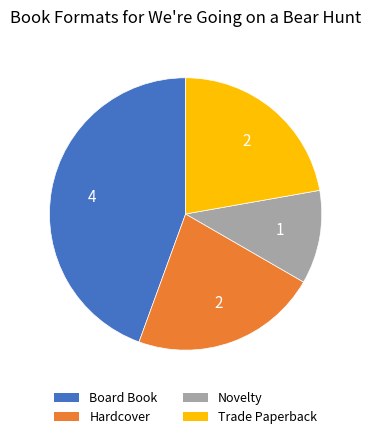

How many slices are in this pie chart?

4